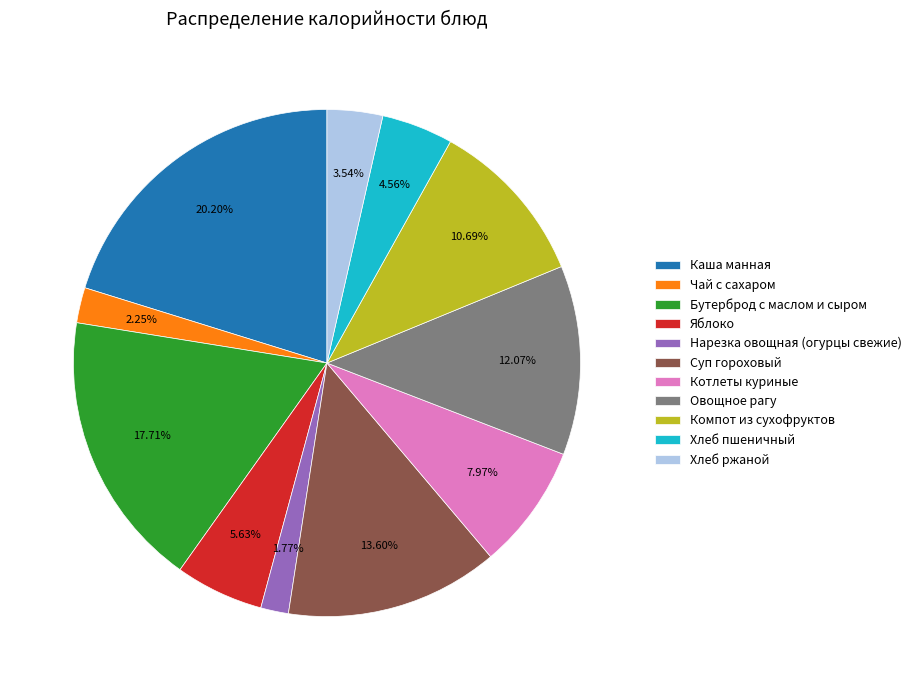

To the nearest percent, what portion does Каша манная represent?

20%